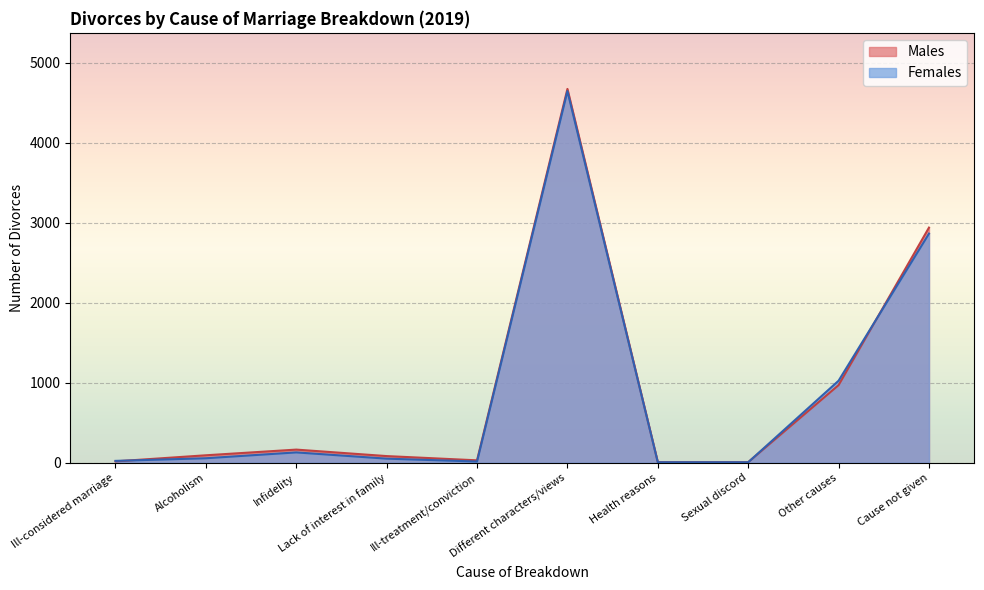

True or false: Males has more than 0 points higher than both neighbors.

True